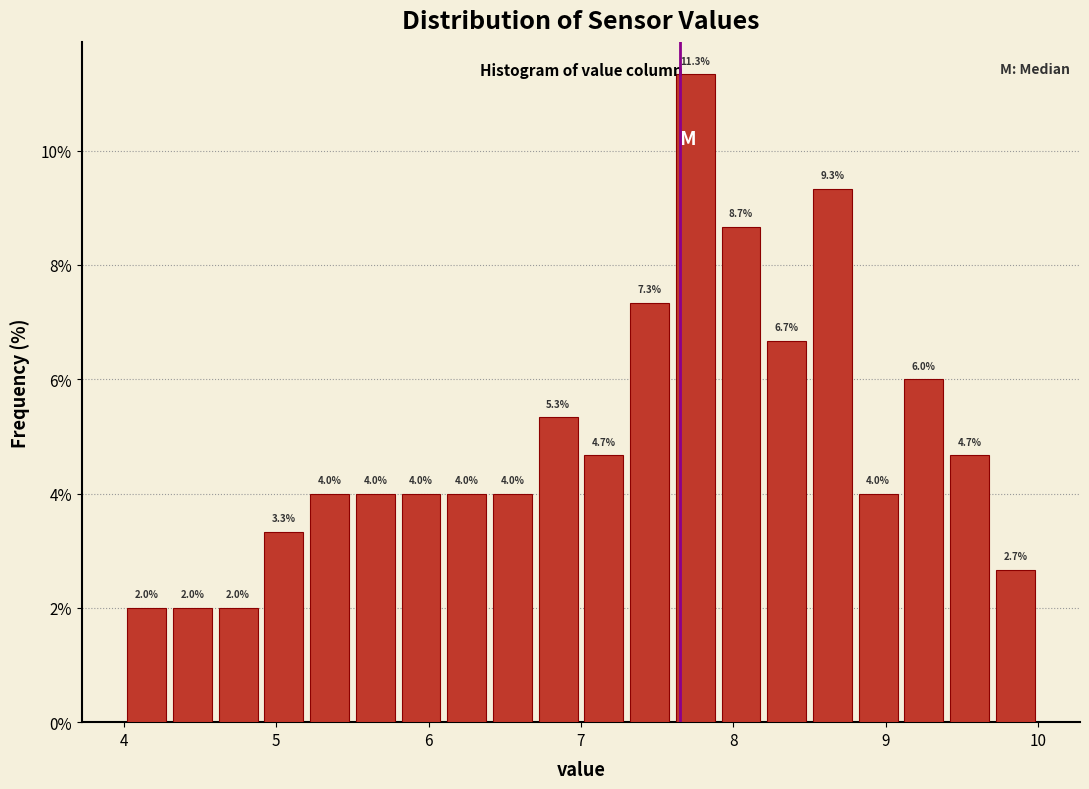

Around what value on the x-axis is the tallest bar? Give the approximate position of its centre, as read against the axis.

7.8